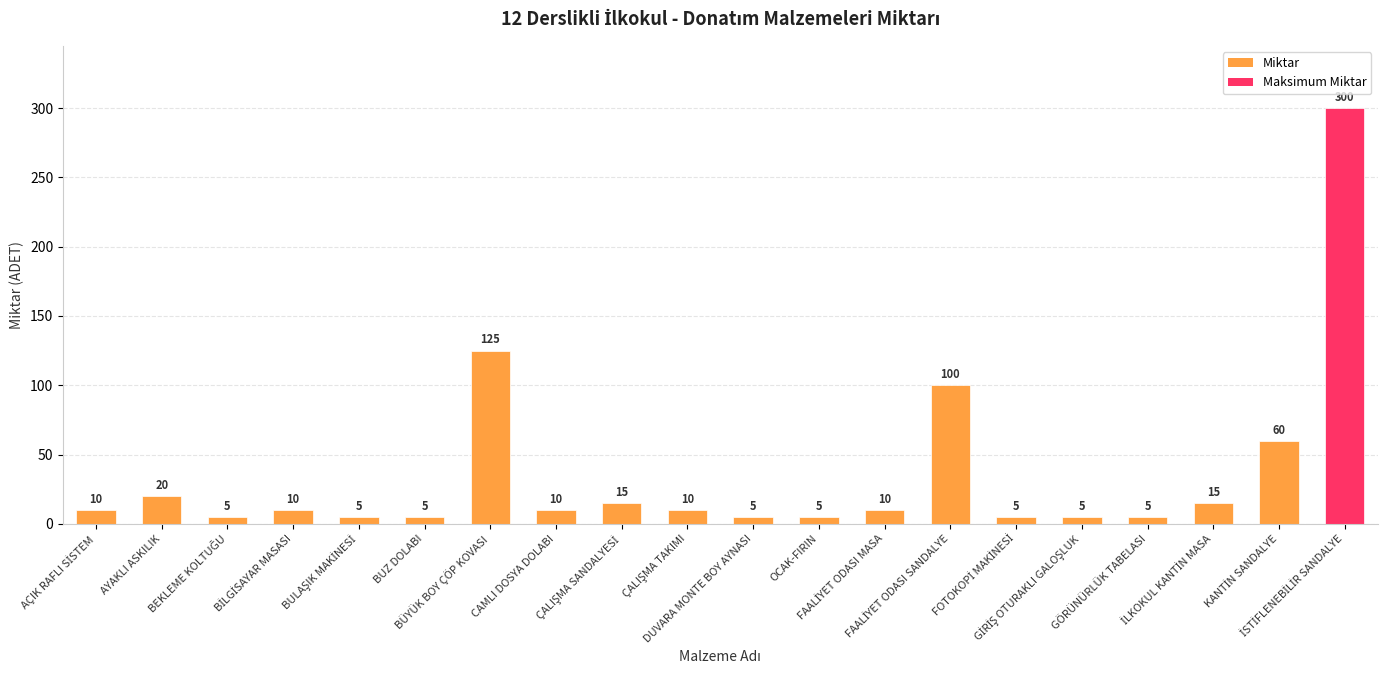

What is the value of the 10th bar from the left?

10